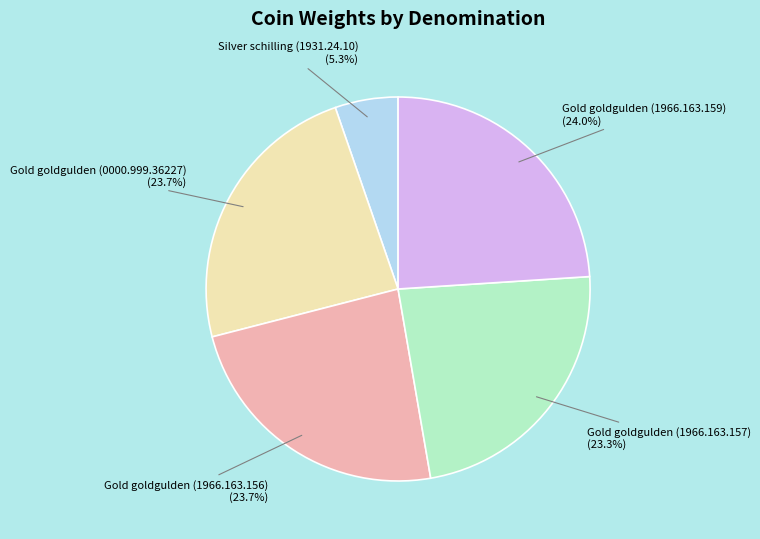

Is there a majority slice in this chart?

No